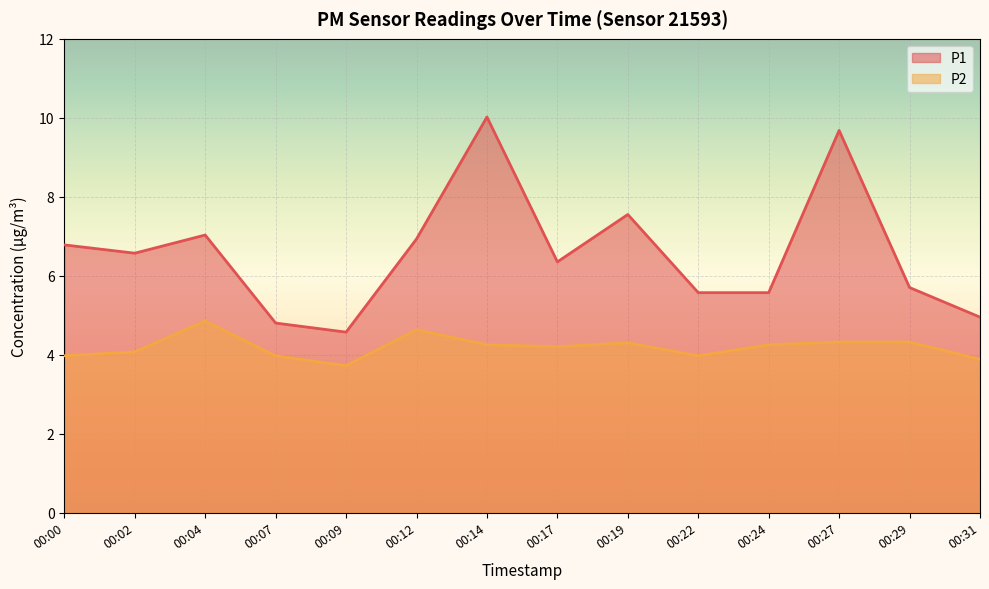

What is the difference between the P2 values at 00:07 and 00:24?

0.3